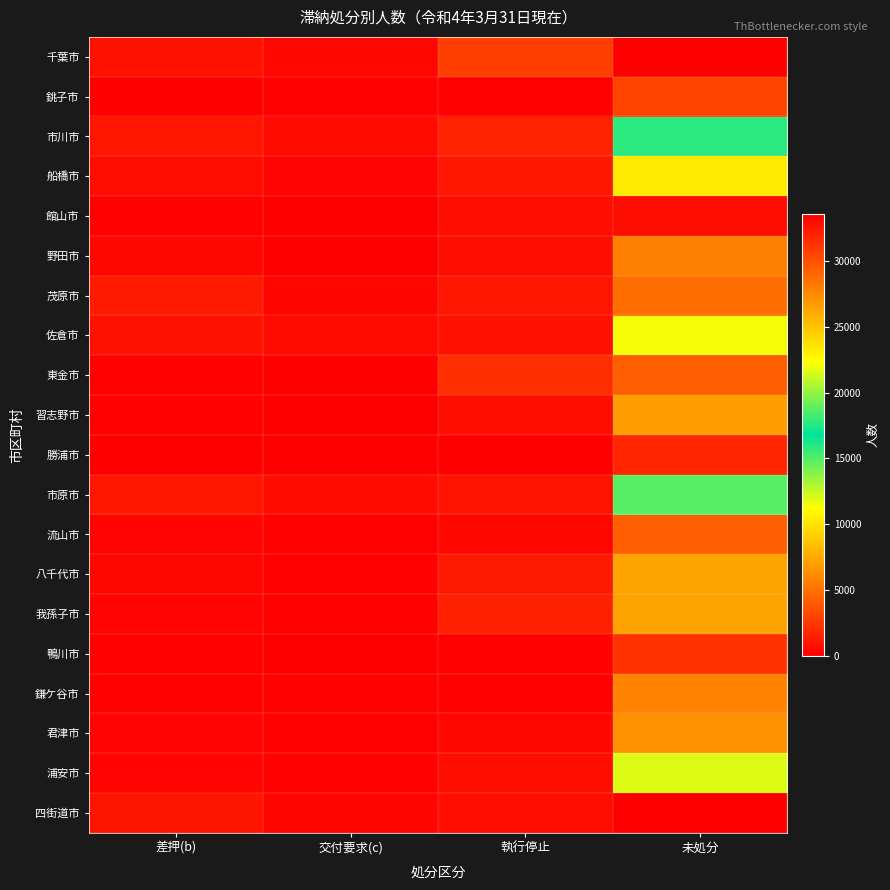

Reading left to right, list all the values displayed in this chart.

千葉市: 差押(b)=805	交付要求(c)=340	執行停止=2815	未処分=33590
銚子市: 差押(b)=61	交付要求(c)=88	執行停止=110	未処分=2960
市川市: 差押(b)=1022	交付要求(c)=482	執行停止=1524	未処分=17739
船橋市: 差押(b)=656	交付要求(c)=208	執行停止=1036	未処分=23304
館山市: 差押(b)=109	交付要求(c)=21	執行停止=633	未処分=633
野田市: 差押(b)=378	交付要求(c)=49	執行停止=648	未処分=5637
茂原市: 差押(b)=1236	交付要求(c)=295	執行停止=1013	未処分=4892
佐倉市: 差押(b)=793	交付要求(c)=477	執行停止=783	未処分=11467
東金市: 差押(b)=87	交付要求(c)=15	執行停止=2046	未処分=4179
習志野市: 差押(b)=174	交付要求(c)=46	執行停止=664	未処分=6963
勝浦市: 差押(b)=48	交付要求(c)=11	執行停止=30	未処分=1739
市原市: 差押(b)=1020	交付要求(c)=557	執行停止=871	未処分=14831
流山市: 差押(b)=204	交付要求(c)=126	執行停止=345	未処分=4212
八千代市: 差押(b)=338	交付要求(c)=93	執行停止=1154	未処分=7215
我孫子市: 差押(b)=228	交付要求(c)=187	執行停止=1449	未処分=7191
鴨川市: 差押(b)=97	交付要求(c)=23	執行停止=80	未処分=2291
鎌ケ谷市: 差押(b)=160	交付要求(c)=130	執行停止=102	未処分=5833
君津市: 差押(b)=201	交付要求(c)=89	執行停止=352	未処分=6436
浦安市: 差押(b)=208	交付要求(c)=78	執行停止=714	未処分=11975
四街道市: 差押(b)=976	交付要求(c)=301	執行停止=605	未処分=0